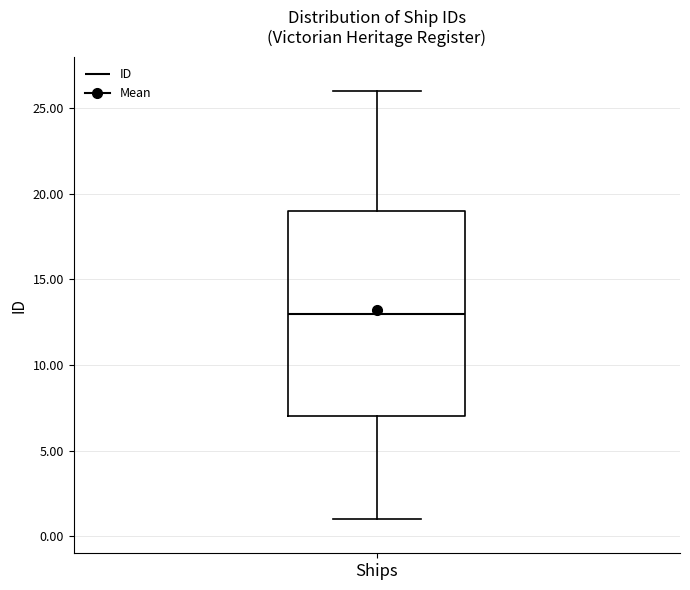

Transcribe this box plot: give where the median line is, the range the box spans, and where the two whiskers end, as read against the y-axis. The values are not printed on the chart, so give them approximately, as read against the axis.

median 13, box 7 to 19, whiskers 1 to 26